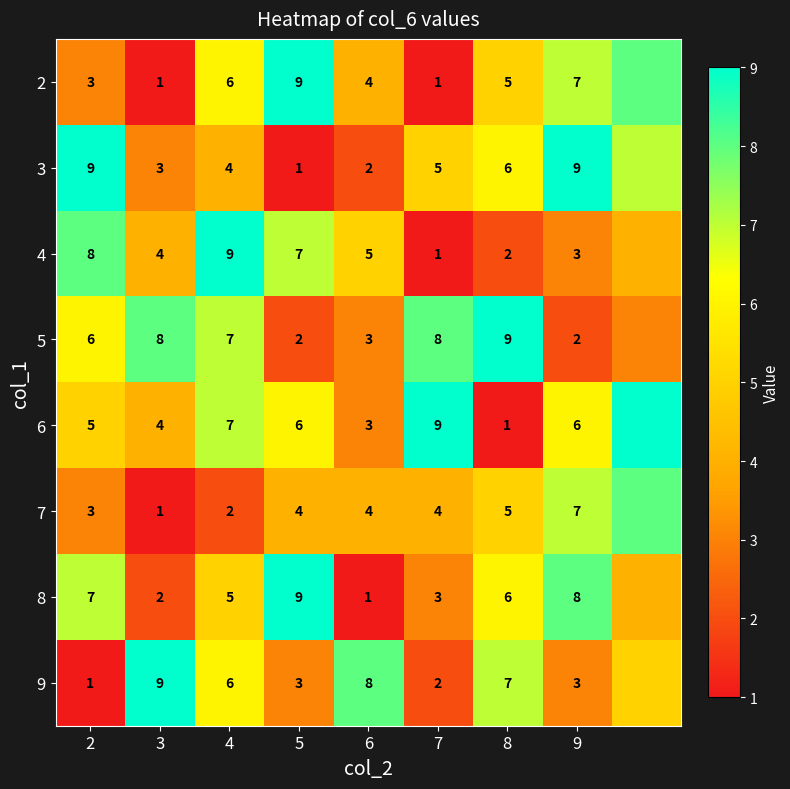

What is the difference between the 5 values at 7 and 5?

6